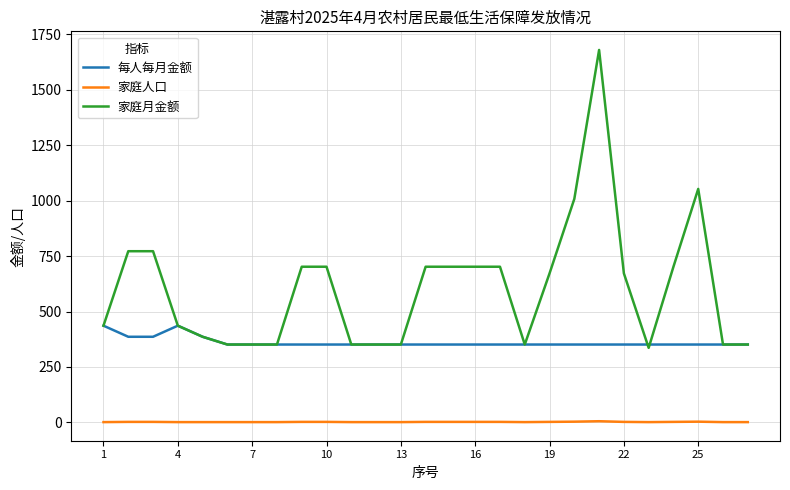

Which series has the widest spread of values?

家庭月金额